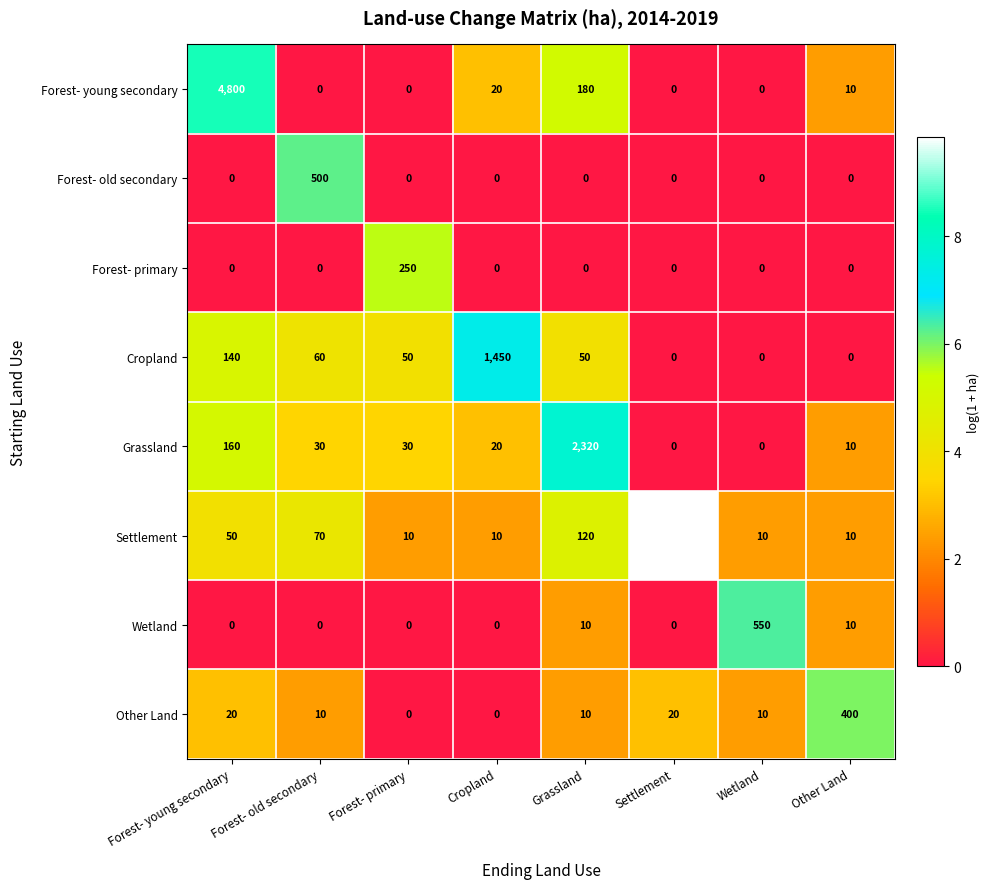

Which series has the largest total across all categories?

Settlement